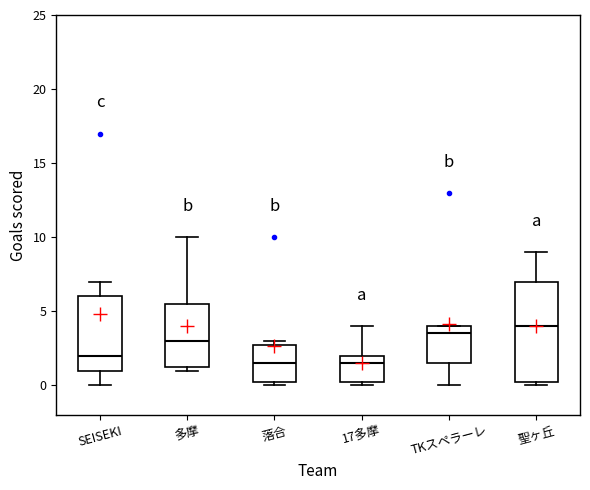

Where is the upper edge of the box for 聖ヶ丘 on the y-axis? The values are not printed on the chart, so give them approximately, as read against the axis.

7.0